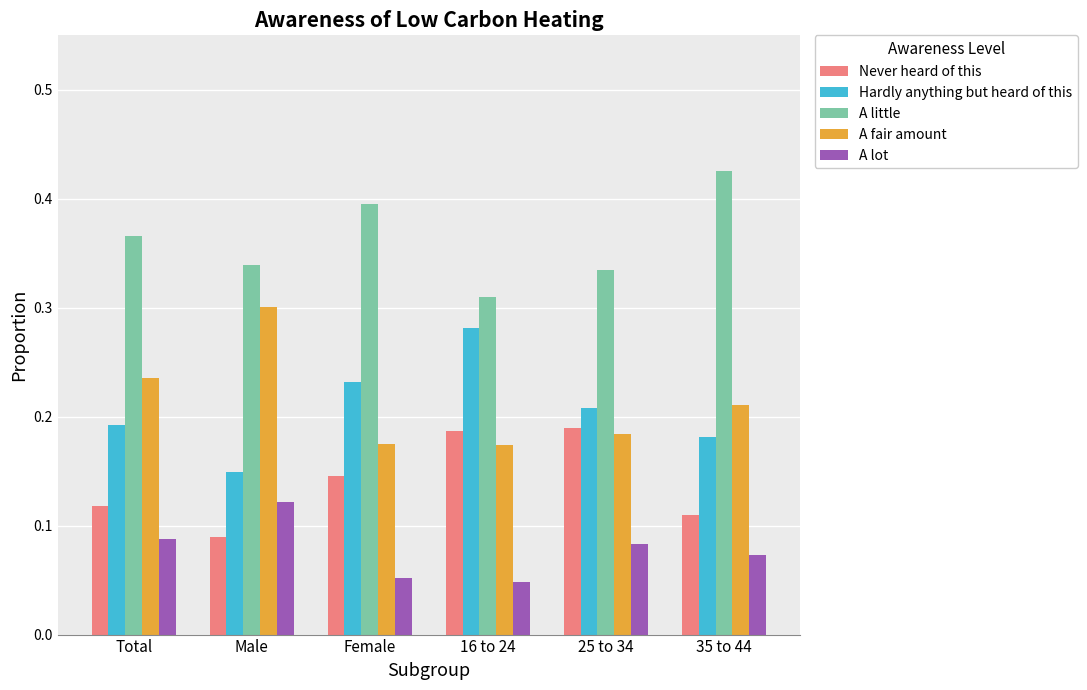

The value of A little at Total is 0.4. True or false?

True